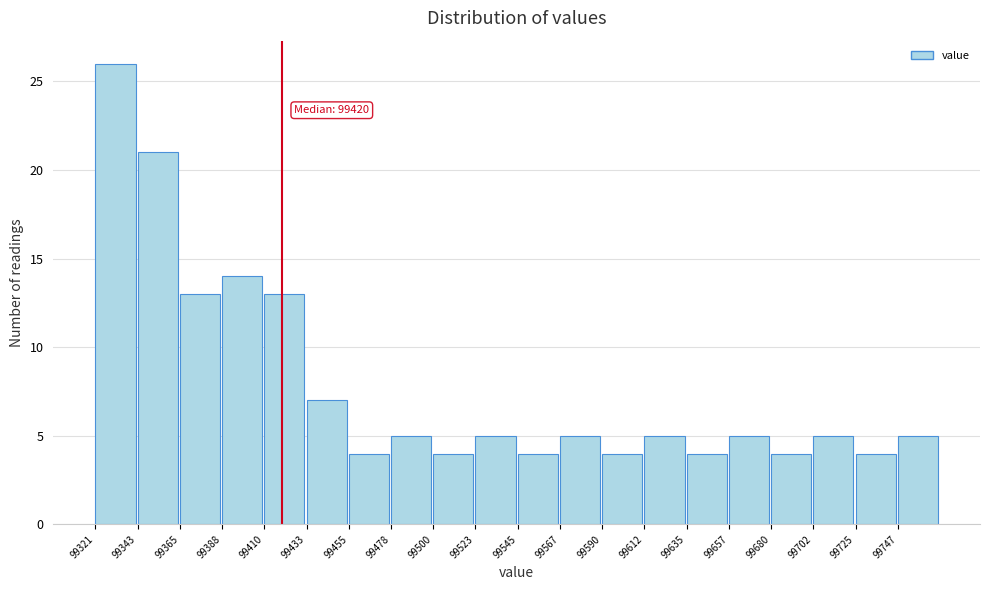

Which range on the x-axis has the tallest bar?

99320 to 99345